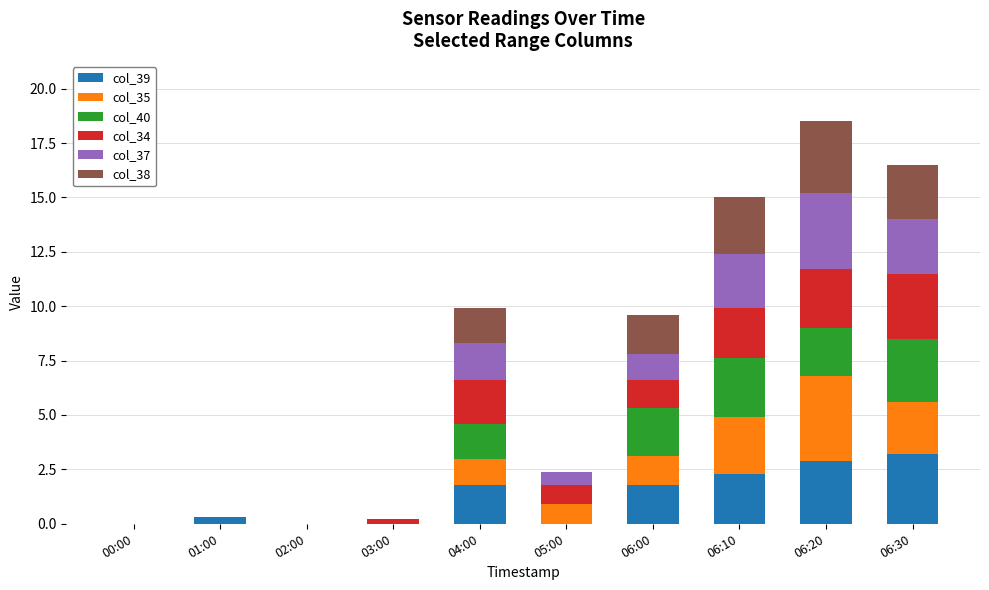

Count the number of data series in this chart.

6